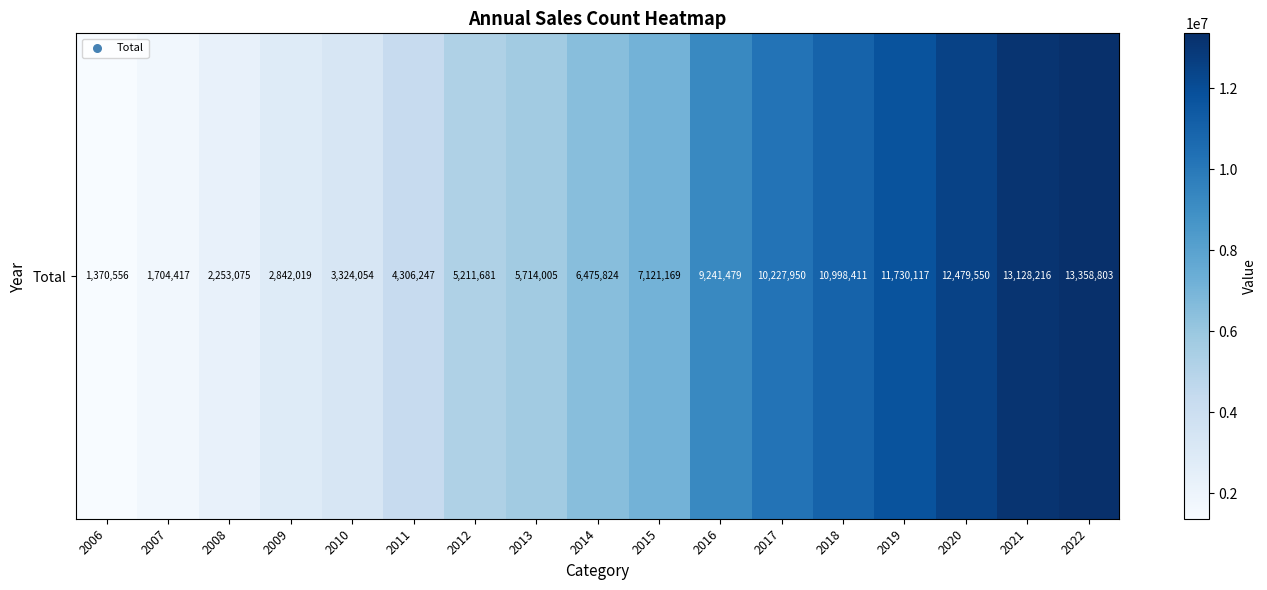

List the labels in order of value, smallest first.

2006, 2007, 2008, 2009, 2010, 2011, 2012, 2013, 2014, 2015, 2016, 2017, 2018, 2019, 2020, 2021, 2022